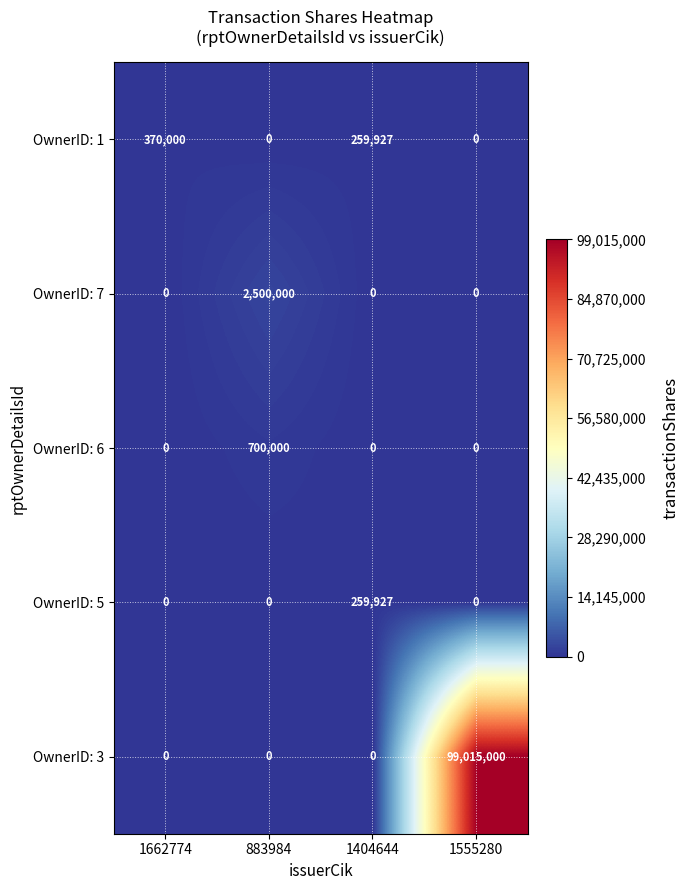

What is the spread (max minus min) of values at 883984?

2500000